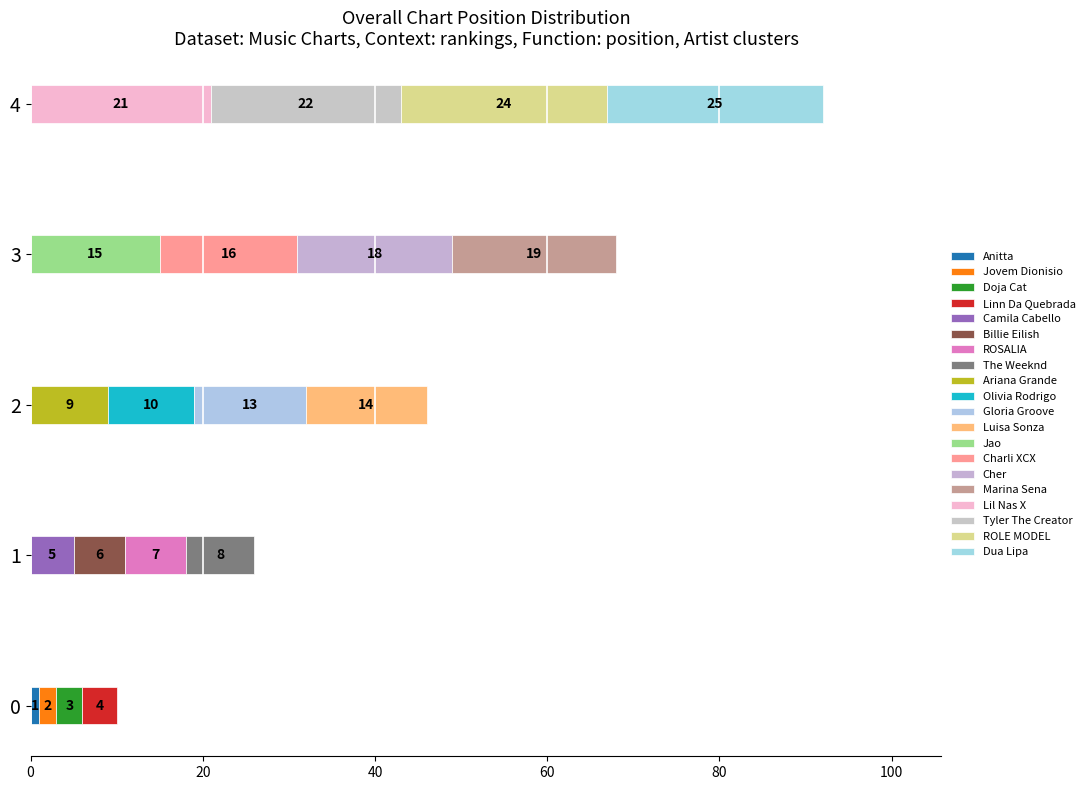

Reading left to right, what are all the values shown in this chart?

positions=1	1=2	2=3	3=4	4=5	5=6	6=7	7=8	8=9	9=10	10=13	11=14	12=15	13=16	14=18	15=19	16=21	17=22	18=24	19=25